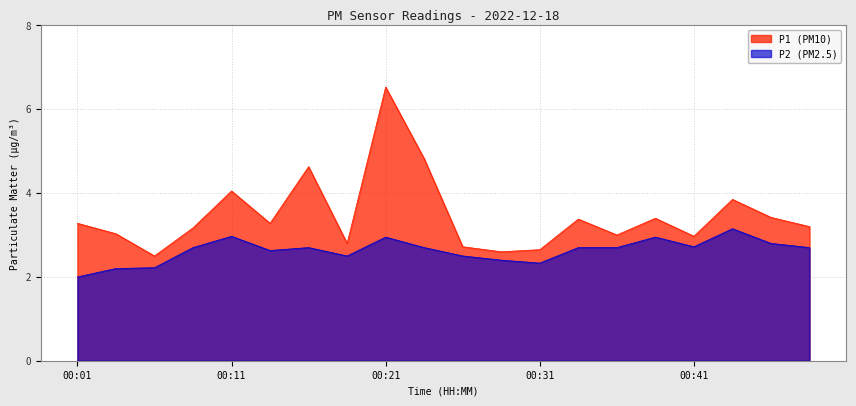

What is the difference between the second highest and minimum values in the P1 series?

2.3